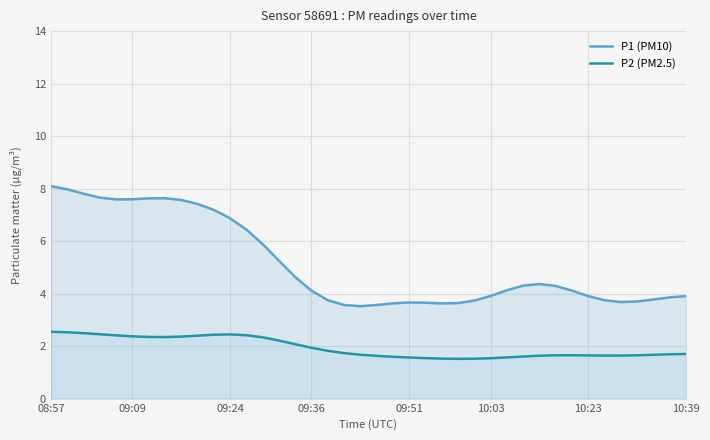

Reading left to right, extract all data points from this chart.

P1 (PM10): 8.1	8.0	7.8	7.7	7.6	7.6	7.6	7.6	7.6	7.4	7.2	6.9	6.4	5.9	5.3	4.6	4.1	3.8	3.6	3.5	3.6	3.6	3.7	3.7	3.6	3.6	3.7	3.9	4.1	4.3	4.4	4.3	4.1	3.9	3.7	3.7	3.7	3.8	3.9	3.9
P2 (PM2.5): 2.5	2.5	2.5	2.5	2.4	2.4	2.4	2.3	2.4	2.4	2.4	2.4	2.4	2.3	2.2	2.1	1.9	1.8	1.7	1.7	1.6	1.6	1.6	1.5	1.5	1.5	1.5	1.5	1.6	1.6	1.6	1.7	1.7	1.6	1.6	1.6	1.7	1.7	1.7	1.7